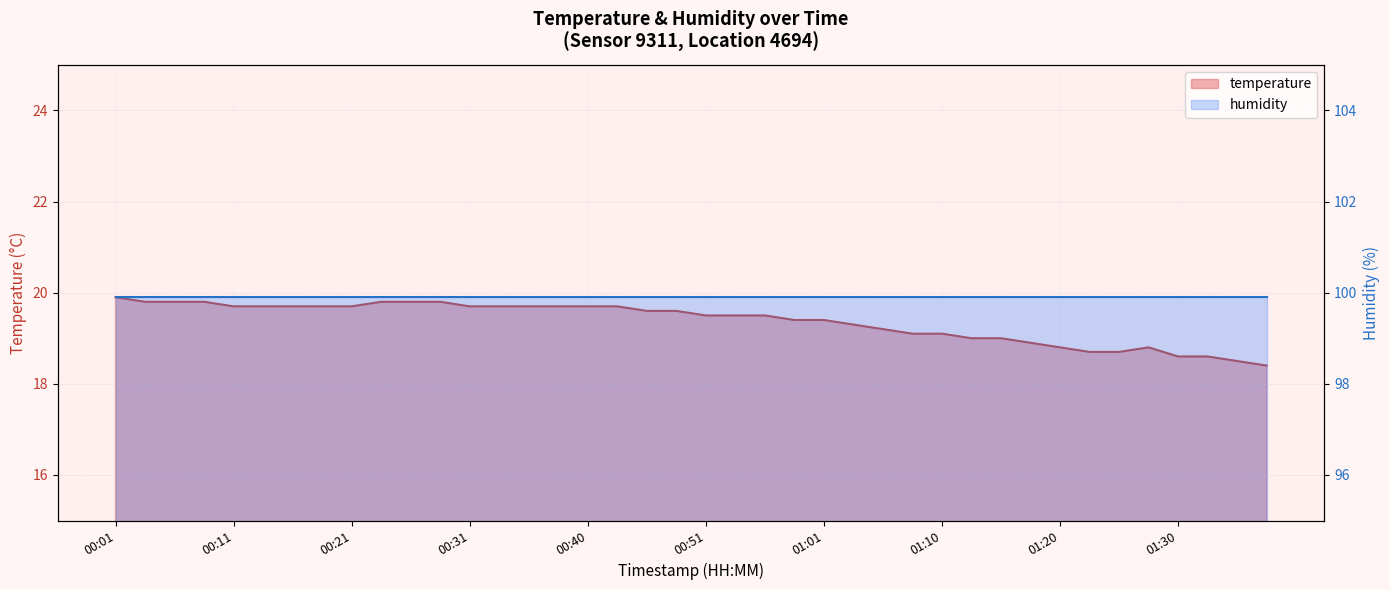

What is the label of the 6th point from the right?

01:25